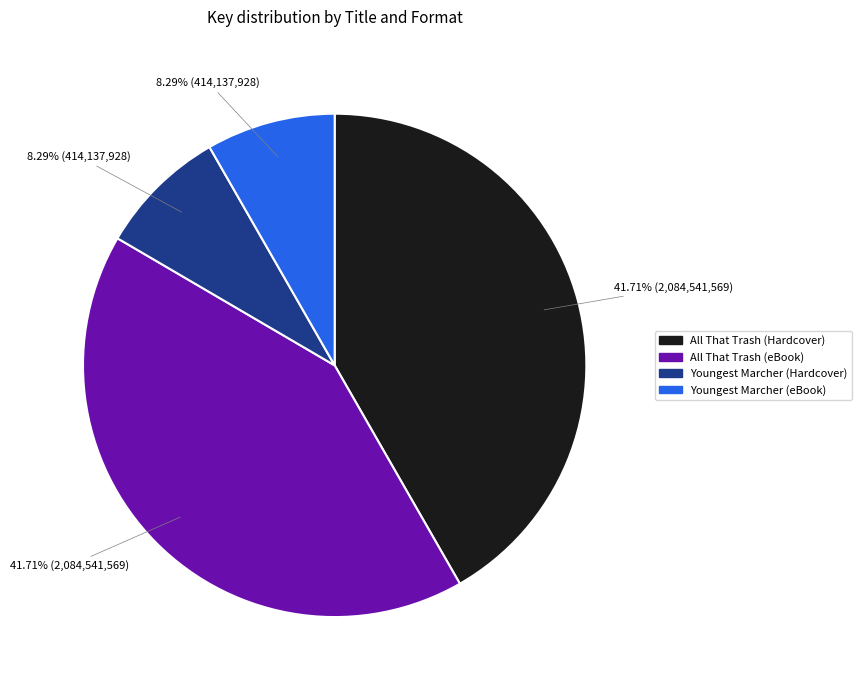

True or false: Youngest Marcher (Hardcover) accounts for 14% of the total.

False